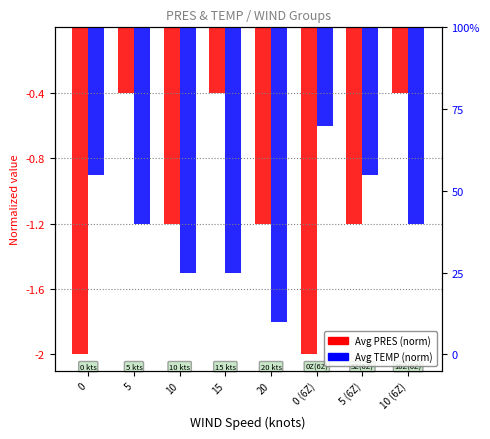

At which label is Avg PRES (norm) closest to -1?

10